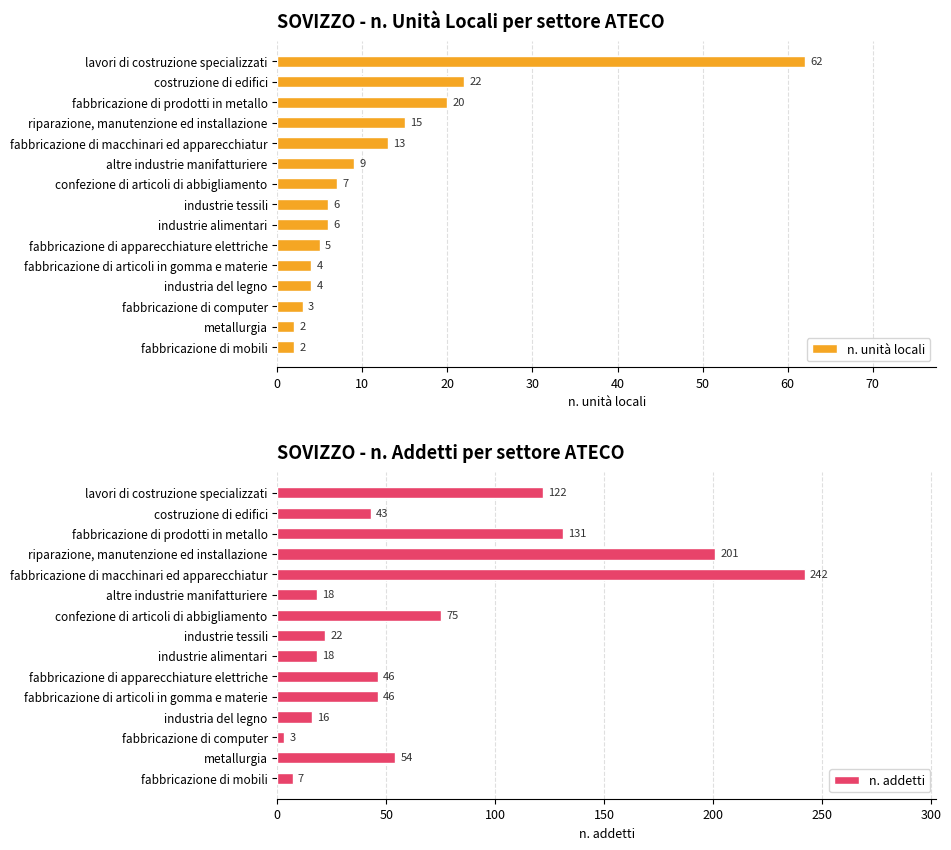

At which label does n. unità locali reach its peak?

lavori di costruzione specializzati